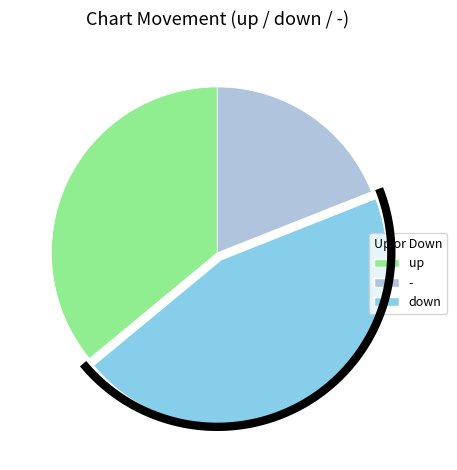

What is the ratio of the value at up to the value at -?

1.9